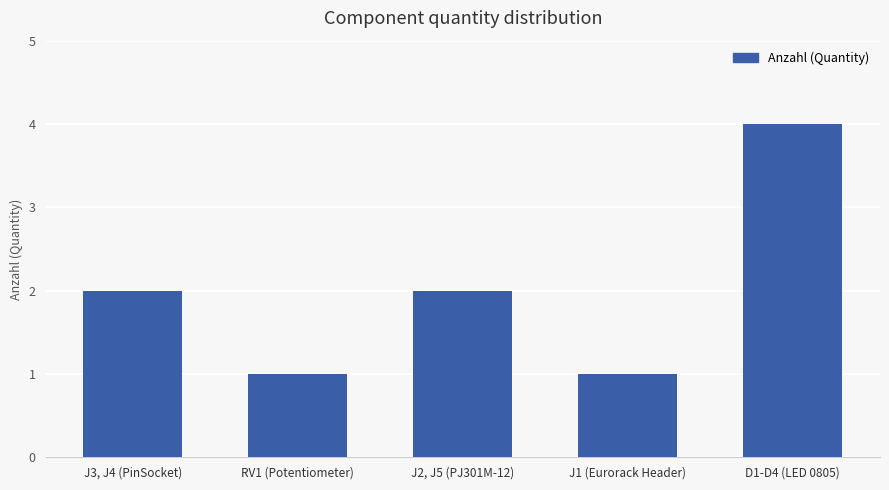

What is the ratio of the value at D1-D4 (LED 0805) to the value at RV1 (Potentiometer)?

4.0